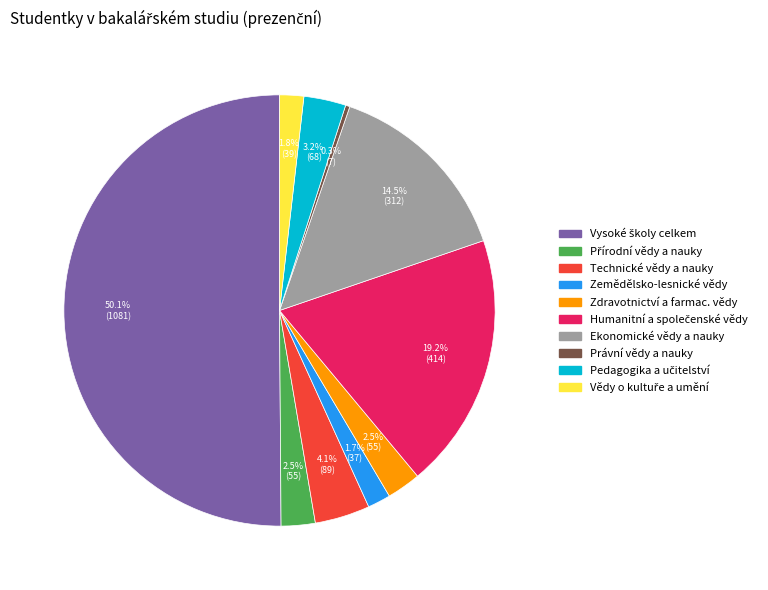

What is the smallest slice in the pie chart?

Právní vědy a nauky